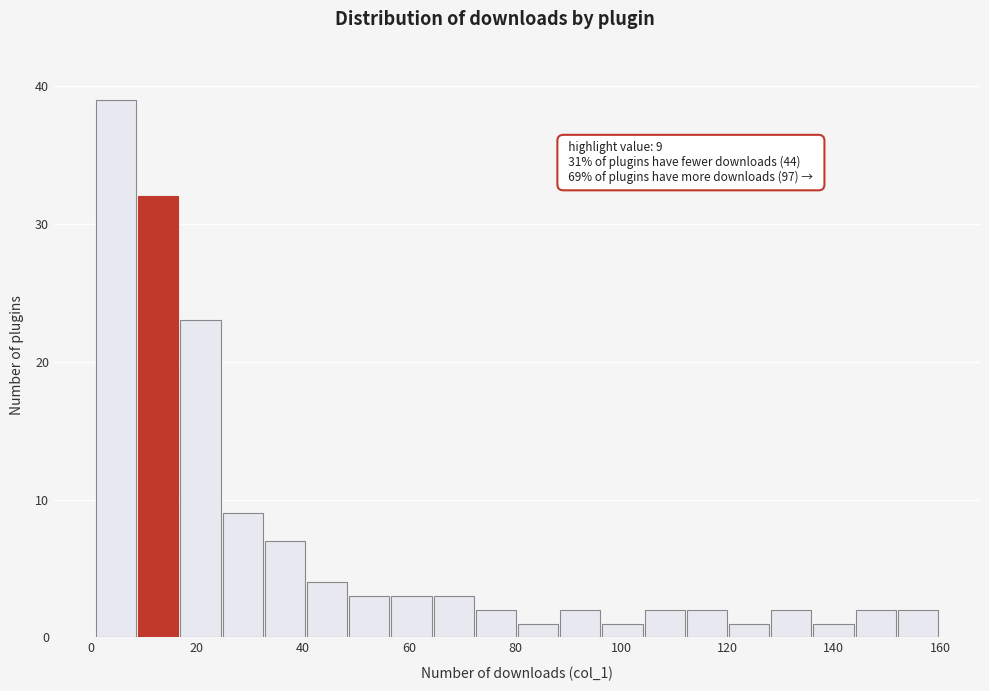

Read against the x-axis, roughly where is the centre of the tallest bar?

4